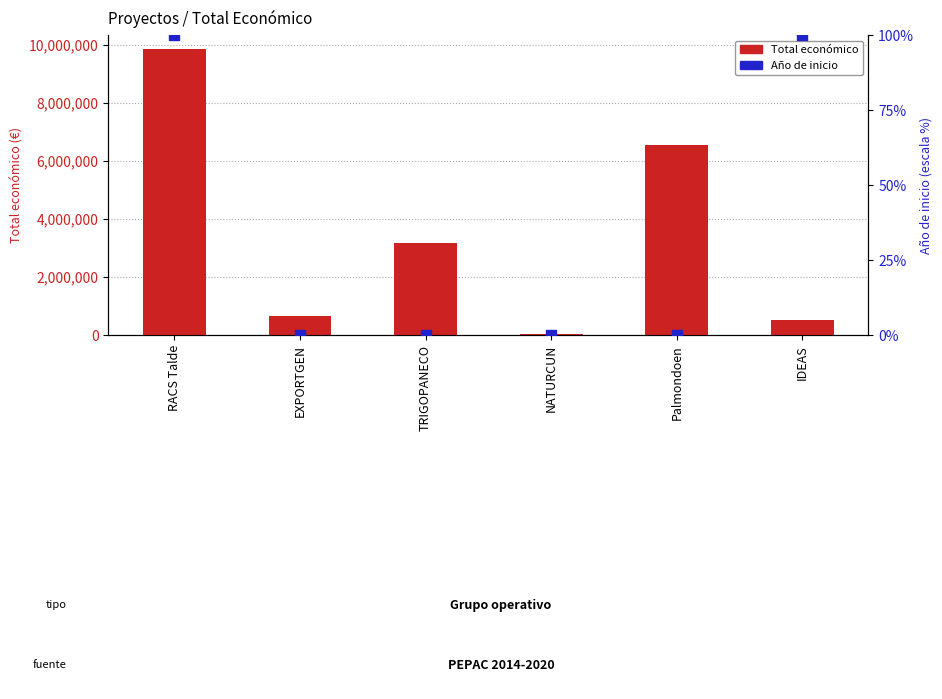

Which series reaches the minimum Y coordinate?

Año de inicio (percentil)